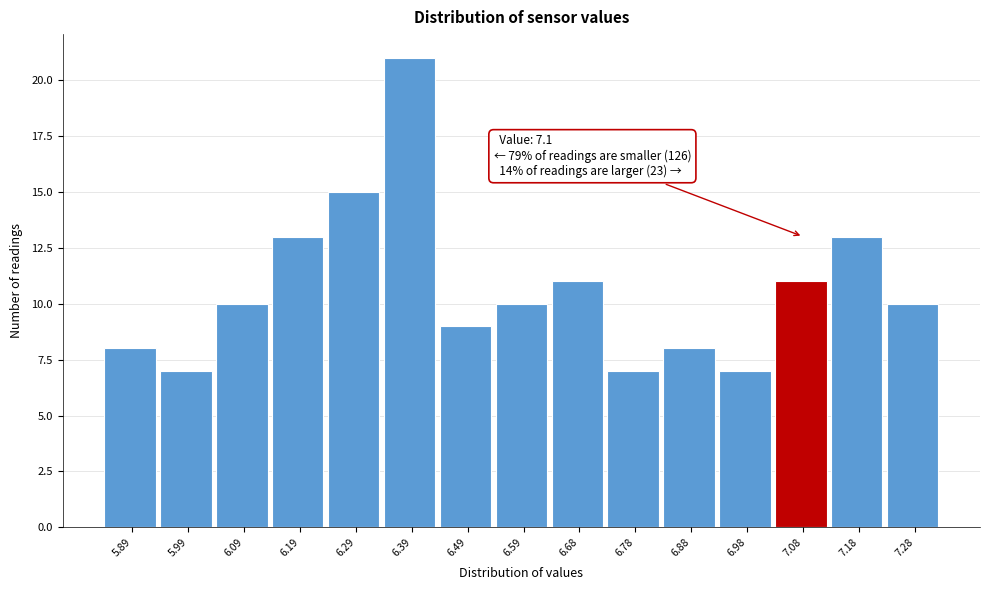

Reading left to right, list all the values displayed in this chart.

8	7	10	13	15	21	9	10	11	7	8	7	11	13	10